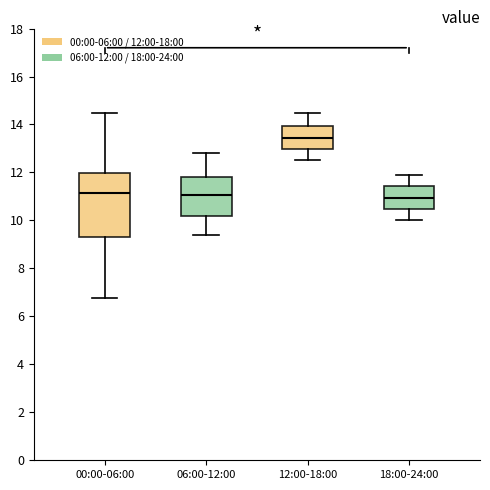

Which box's median line is the highest?

12:00-18:00